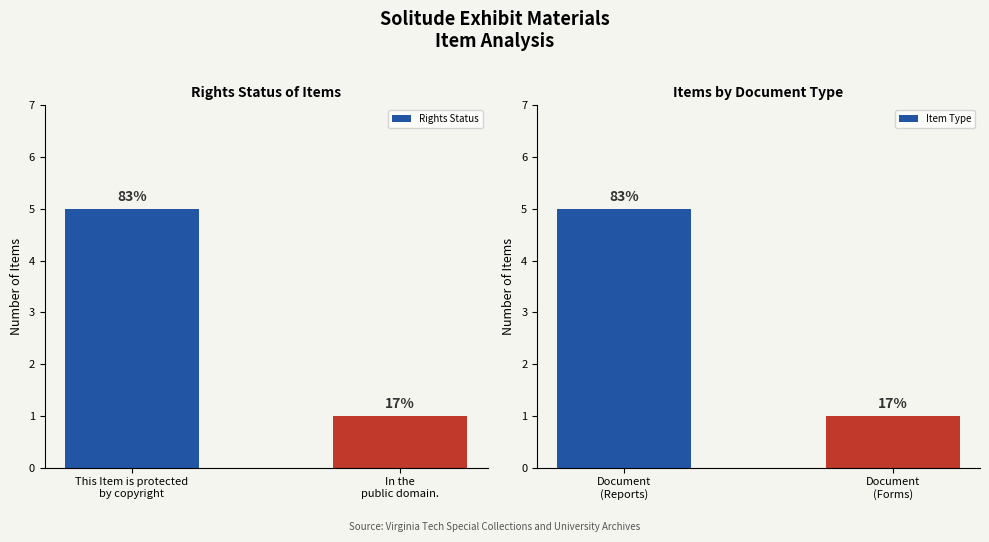

What position from the left is This Item is protected
by copyright?

1